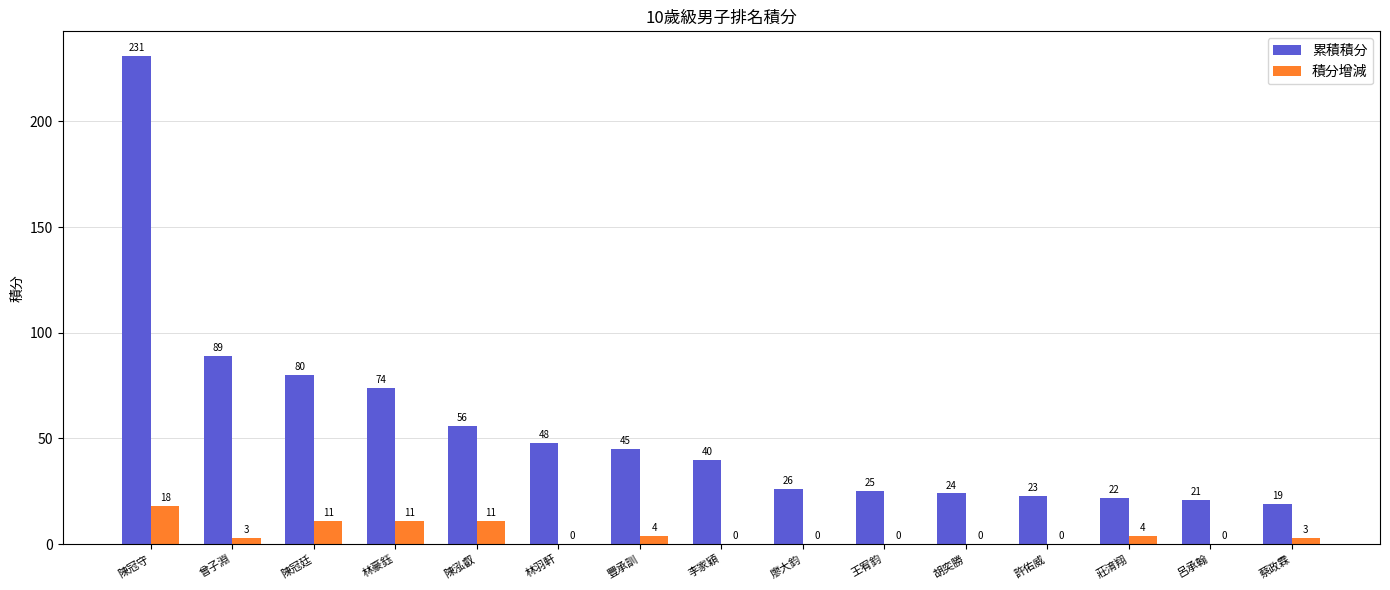

Between 李家穎 and 莊淯翔, which series saw the biggest shift?

累積積分